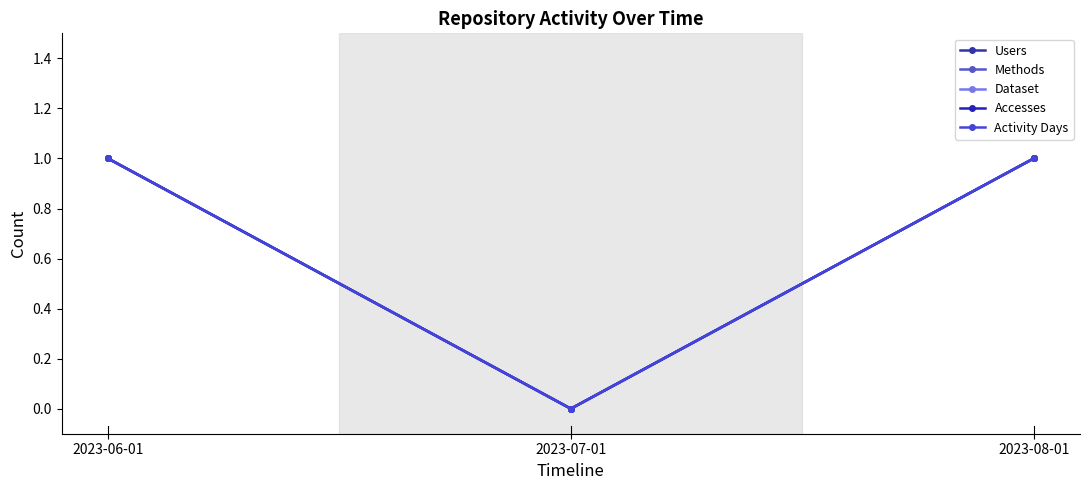

At which category does the chart reach its minimum across all series?

2023-07-01